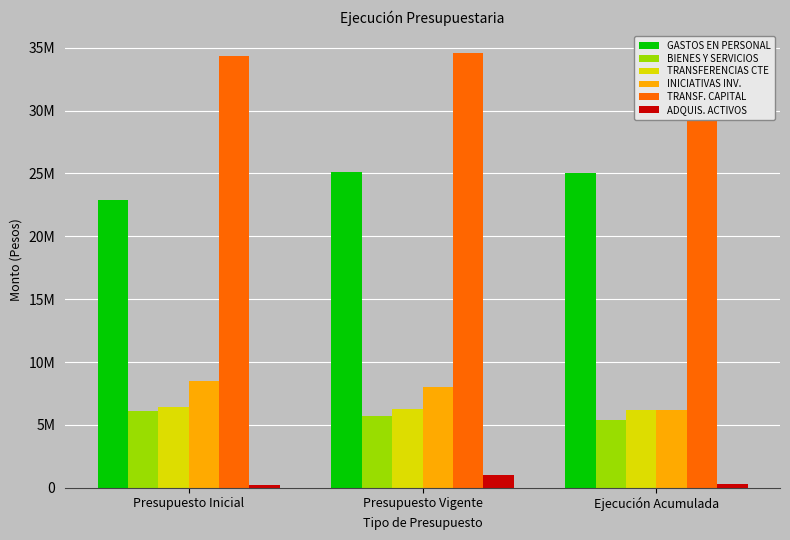

What is the spread (max minus min) of values at Ejecución Acumulada?

29302321